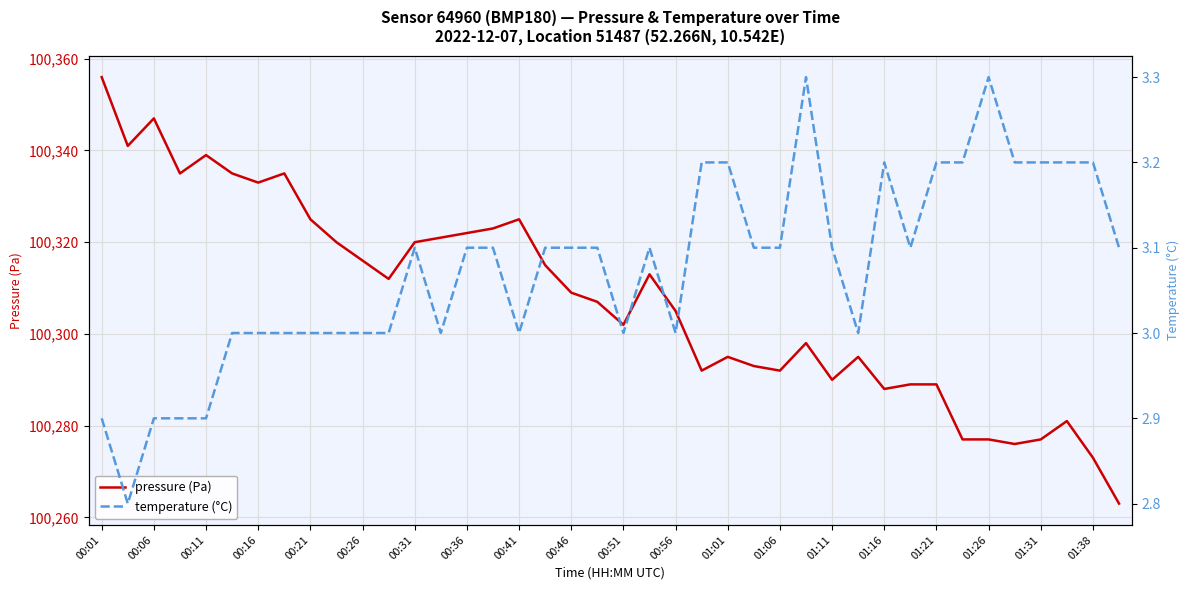

How many values in the temperature (°C) series exceed 3?

23